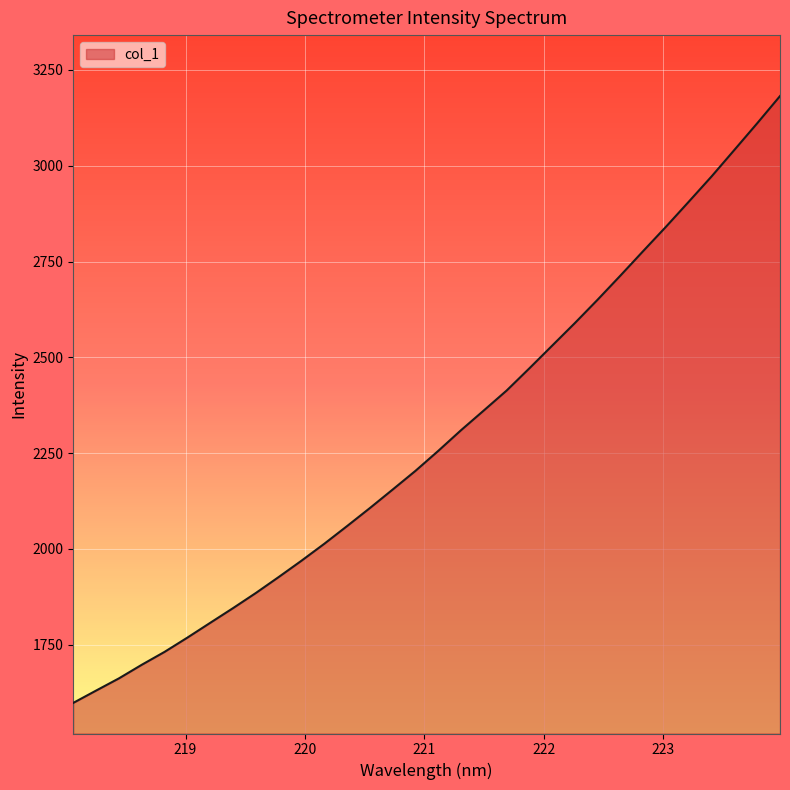

What is the difference between the maximum and minimum values?

1583.6